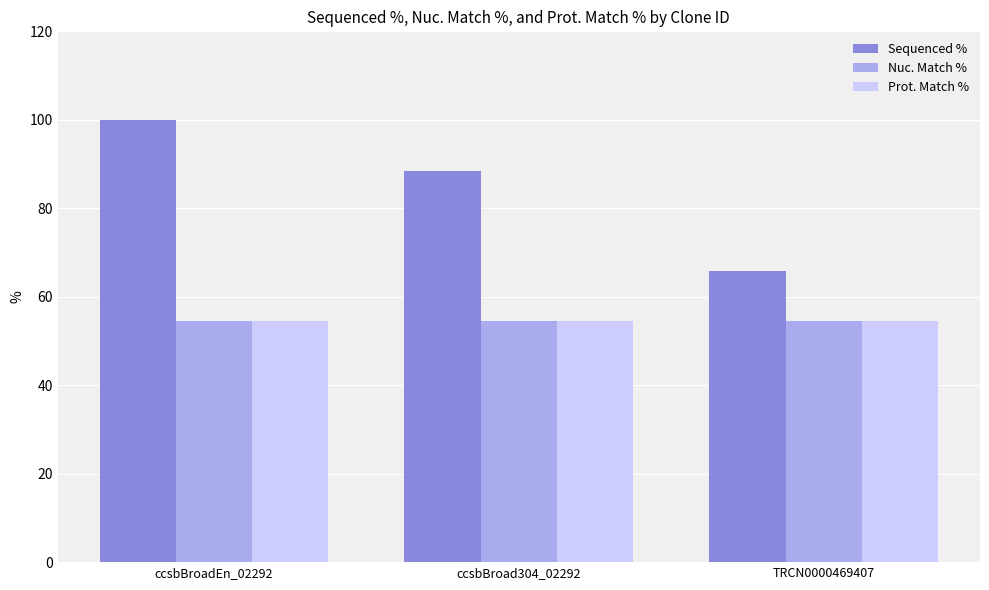

At how many categories does at least one series exceed 74?

2